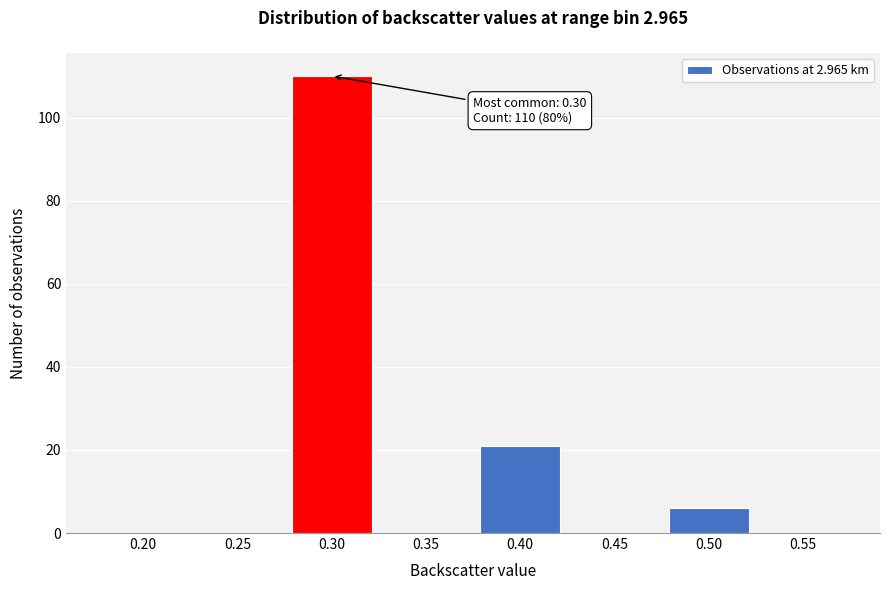

Reading left to right, list all the values displayed in this chart.

0.20=0	0.25=0	0.30=110	0.35=0	0.40=21	0.45=0	0.50=6	0.55=0